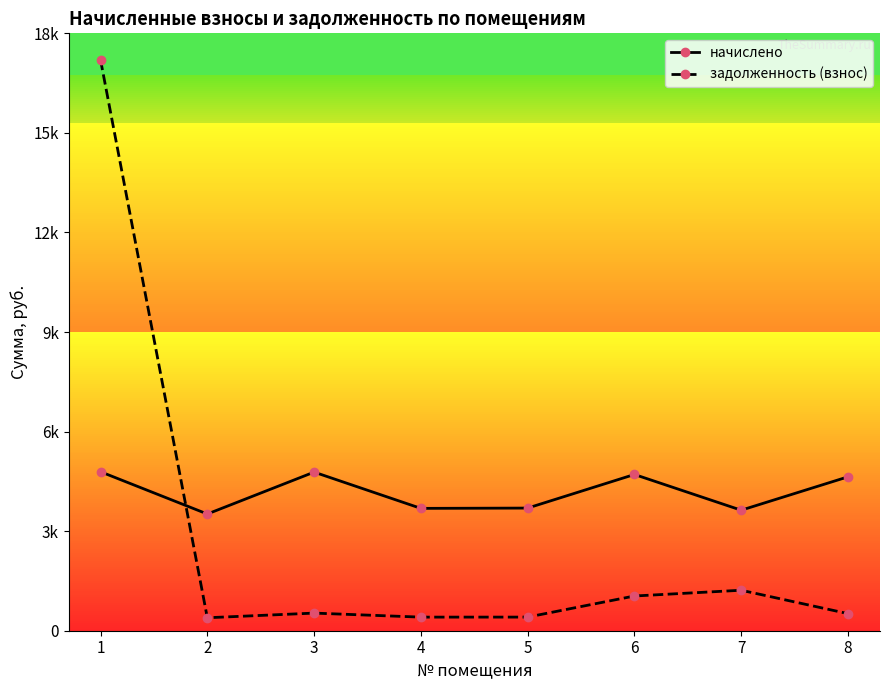

Which series has the largest total across all categories?

начислено